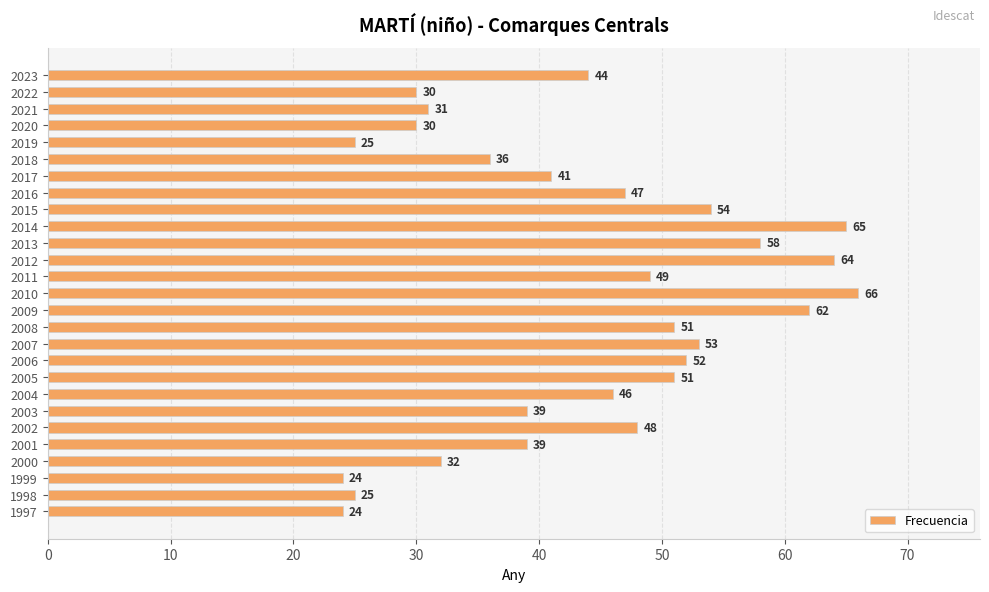

What value does the data have at 2006?

52